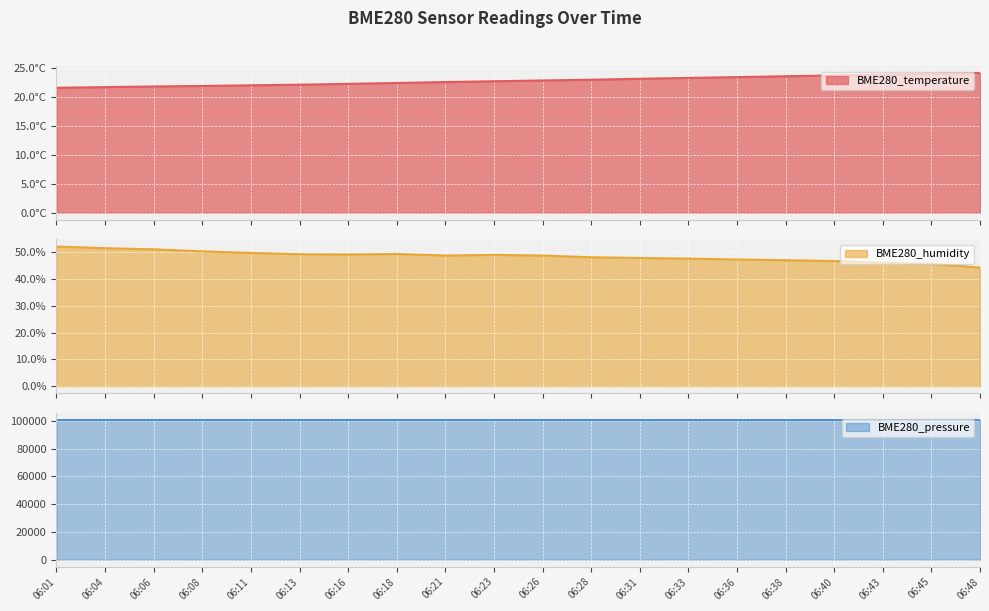

Reading left to right, transcribe all the data shown in this chart.

BME280_temperature: 21.6	21.7	21.9	21.9	22.1	22.2	22.3	22.4	22.6	22.8	22.9	23.0	23.2	23.3	23.5	23.6	23.8	23.9	24.0	24.2
BME280_humidity: 52.1	51.5	51.0	50.3	49.7	49.2	49.1	49.3	48.7	49.0	48.7	48.1	47.8	47.6	47.2	47.0	46.7	46.0	45.6	44.2
BME280_pressure: 100622.6	100624.9	100623.1	100620.2	100620.1	100618.2	100610.6	100609.9	100606.7	100606.8	100608.1	100603.2	100599.9	100599.7	100600.1	100599.7	100597.6	100596.9	100597.2	100594.3